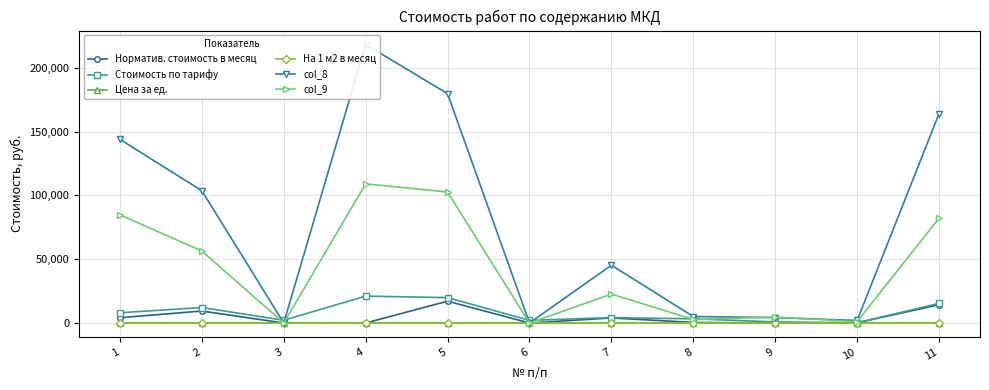

What is the difference between the second highest and second lowest values in the Стоимость по тарифу series?

19025.0